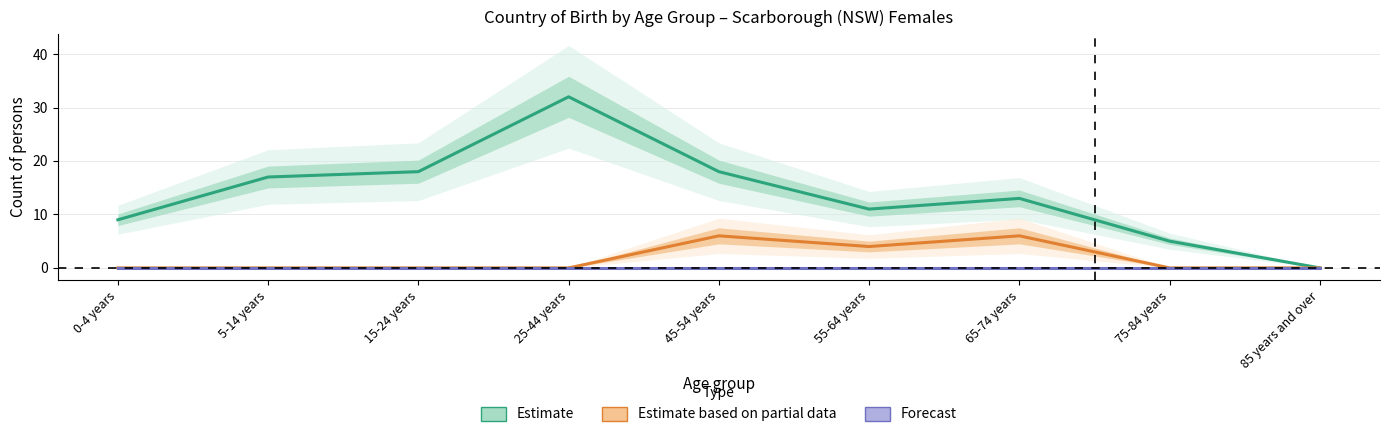

Reading right to left, list all the values displayed in this chart.

Estimate: 0	5	13	11	18	32	18	17	9
Estimate based on partial data: 0	0	6	4	6	0	0	0	0
Forecast: 0	0	0	0	0	0	0	0	0